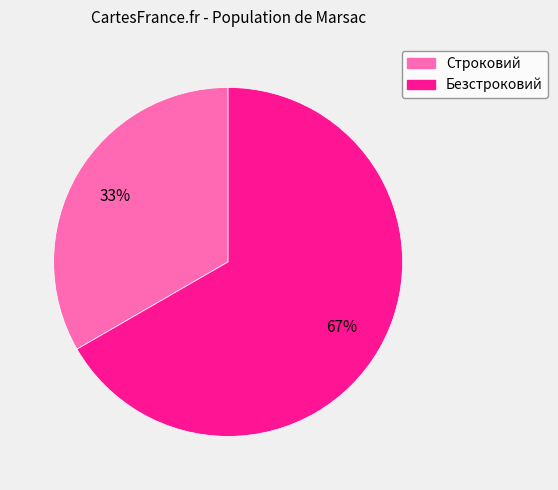

To the nearest percent, what portion does Строковий represent?

33%